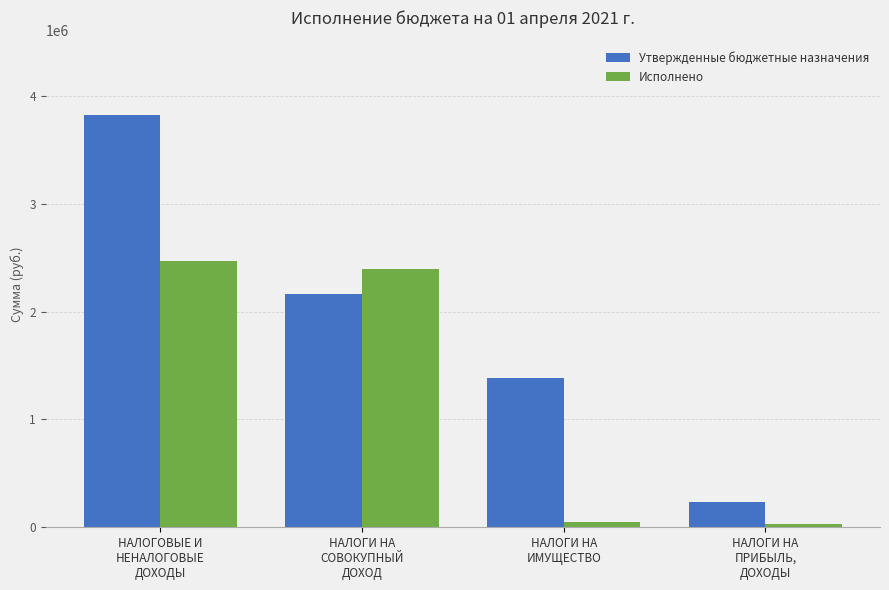

Rank the series at НАЛОГИ НА
ПРИБЫЛЬ,
ДОХОДЫ from lowest to highest value.

Исполнено, Утвержденные бюджетные назначения